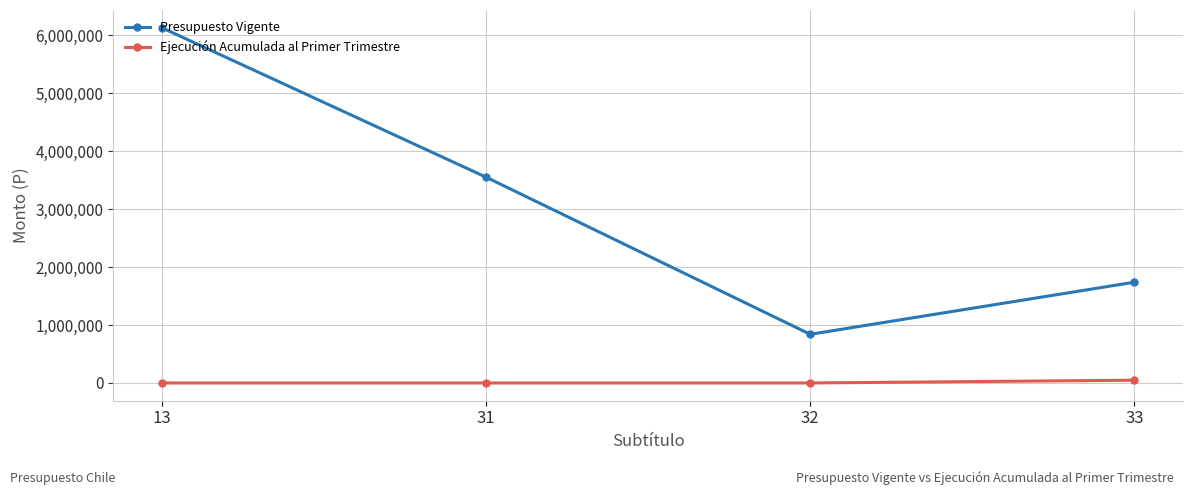

True or false: Ejecución Acumulada al Primer Trimestre and Presupuesto Vigente cross at least once.

False